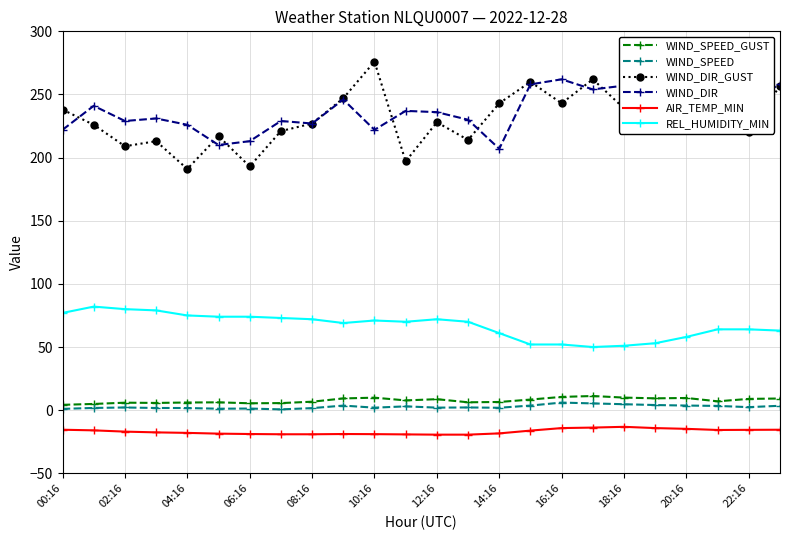

True or false: REL_HUMIDITY_MIN and AIR_TEMP_MIN cross at least once.

False